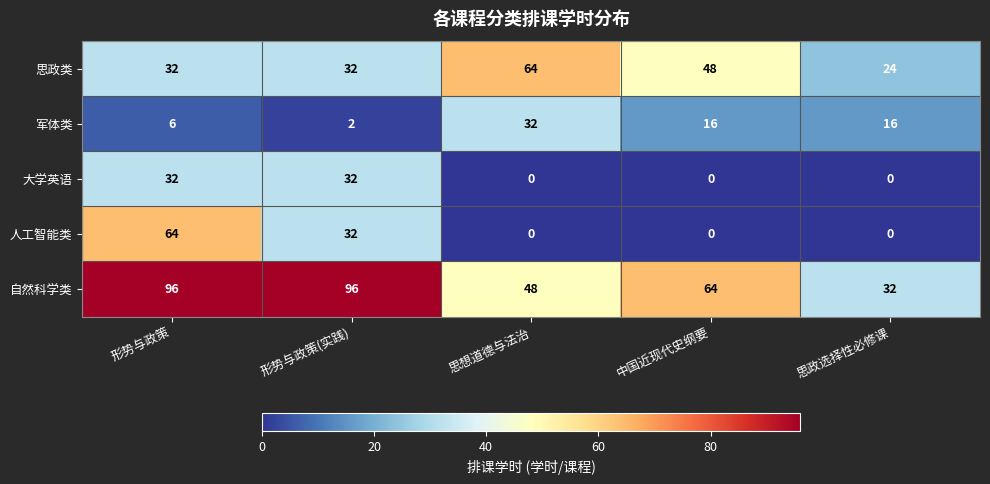

At which label does 自然科学类 reach its minimum?

思政选择性必修课